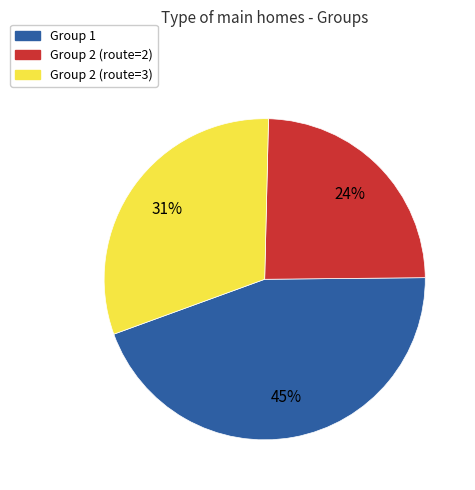

True or false: Group 1 accounts for 57% of the total.

False